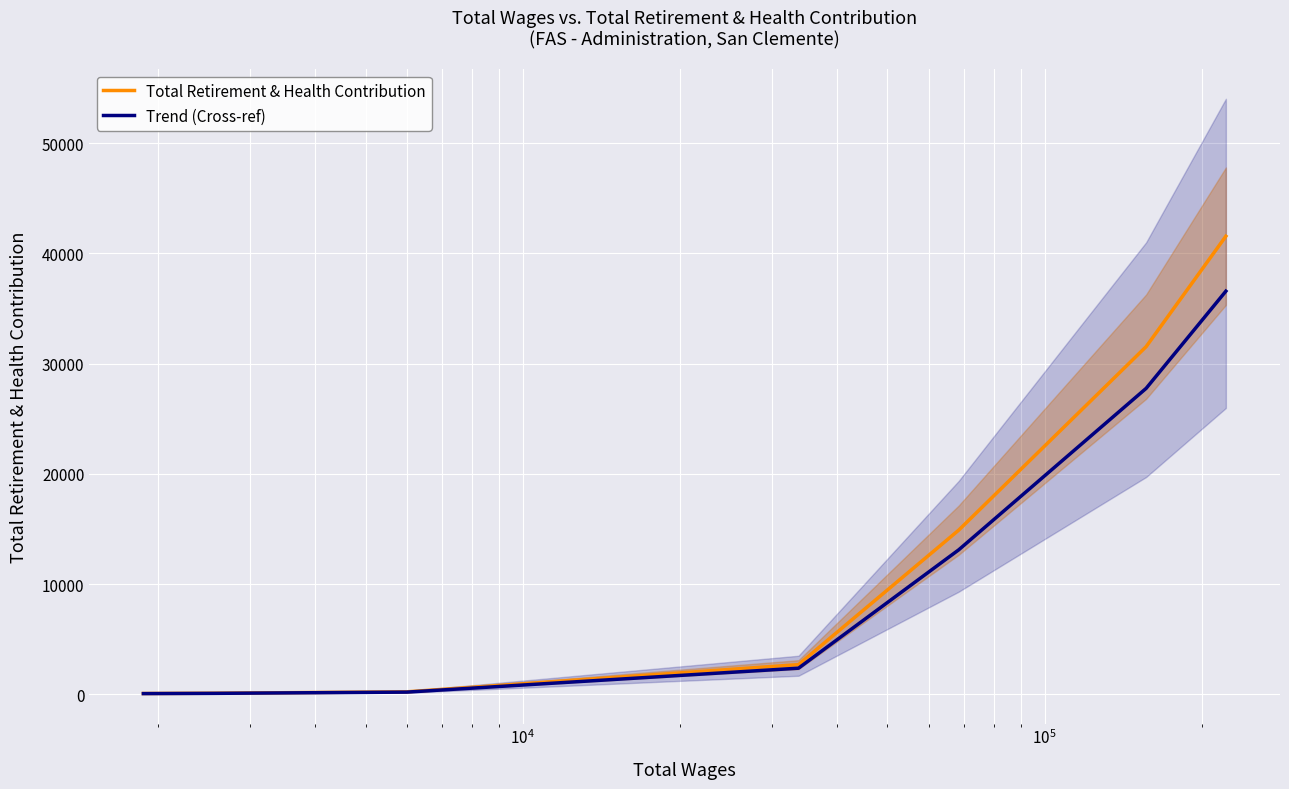

Reading left to right, what are all the values shown in this chart?

Total Retirement & Health Contribution: 70.0	95.0	224.0	2690.0	14896.0	31543.0	41560.0
Trend (Cross-ref): 61.6	83.6	197.1	2367.2	13108.5	27757.8	36572.8